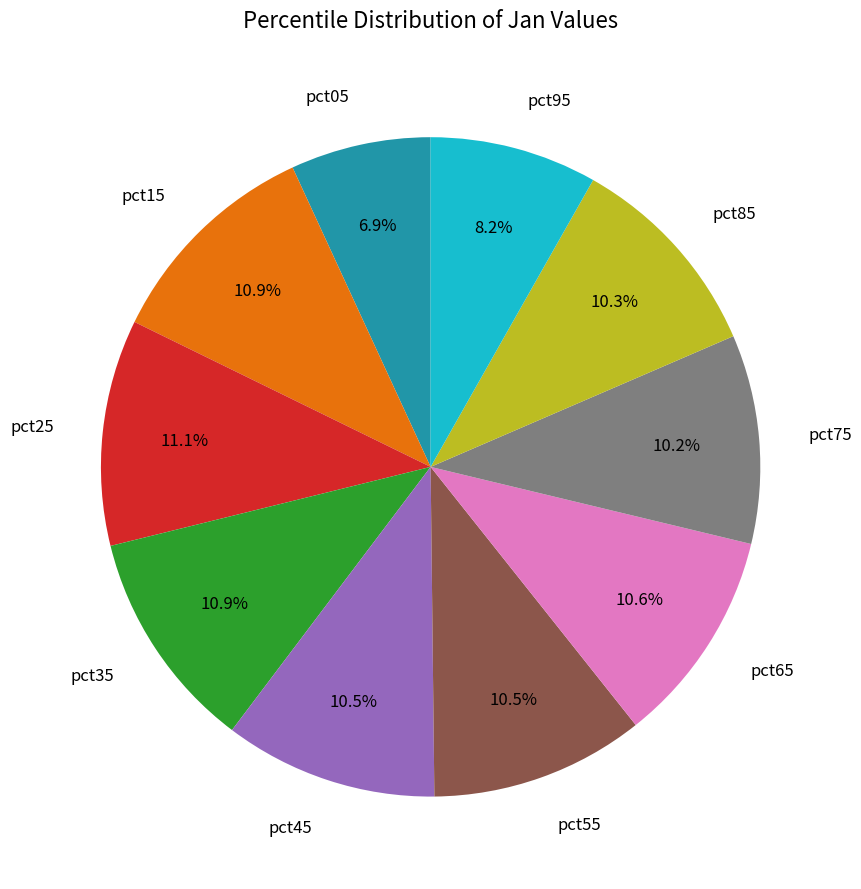

Between pct95 and pct55, which is larger?

pct55